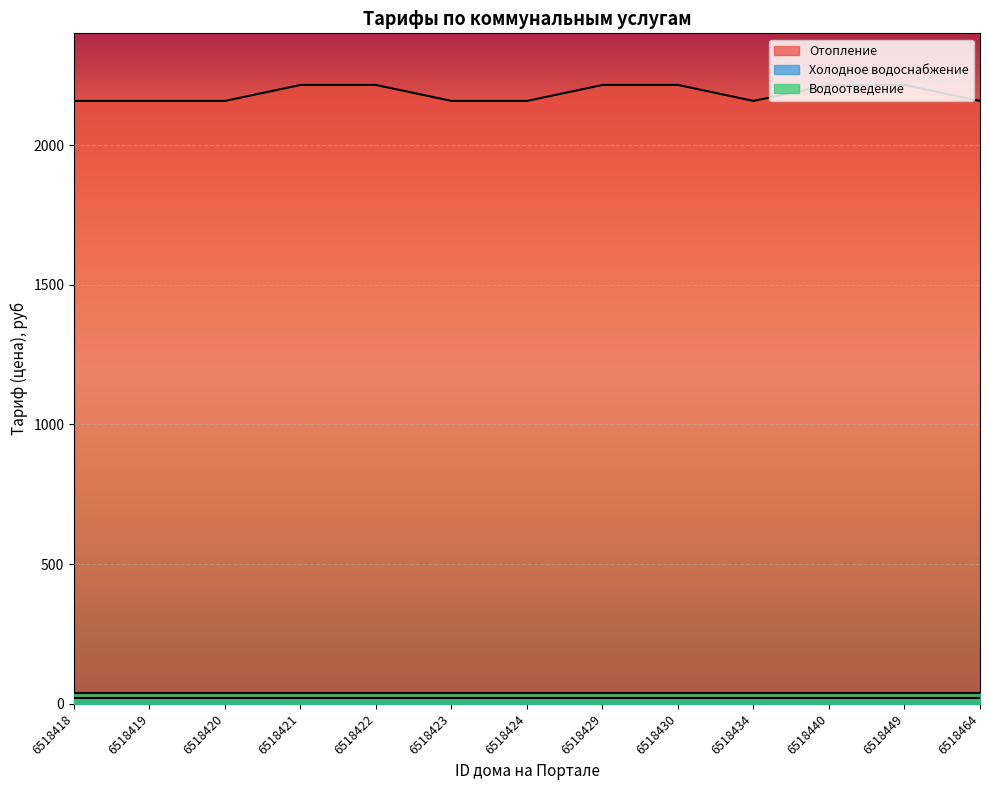

Does the chart display data point markers on the line(s)?

No